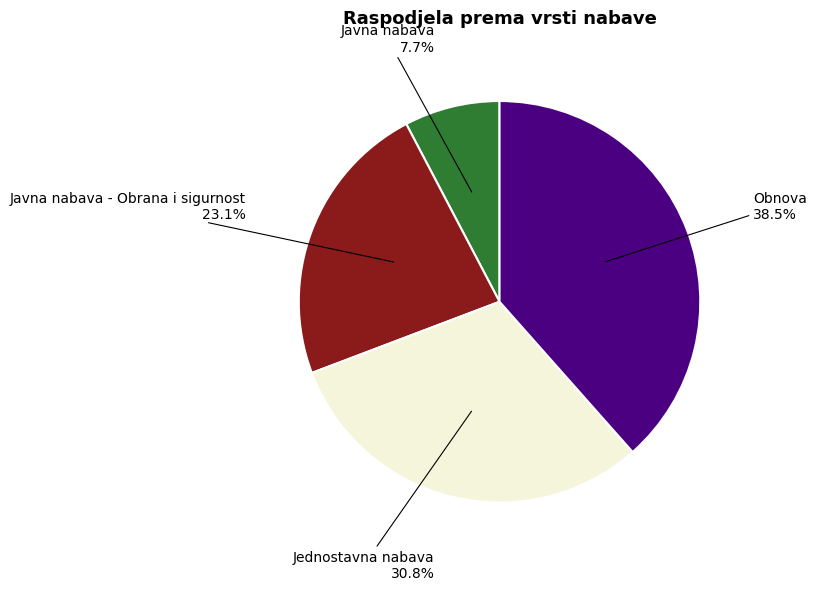

Is there a majority slice in this chart?

No